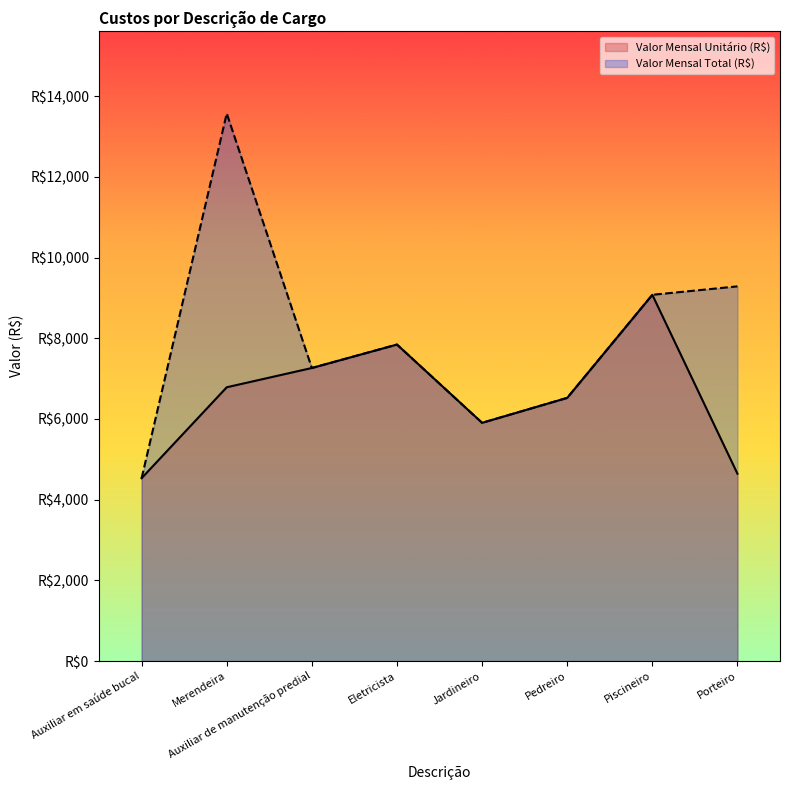

Reading right to left, transcribe all the data shown in this chart.

Valor Mensal Unitário (R$): Porteiro=4643.8	Piscineiro=9078.5	Pedreiro=6523.6	Jardineiro=5905.4	Eletricista=7845.3	Auxiliar de manutenção predial=7264.2	Merendeira=6786.6	Auxiliar em saúde bucal=4532.9
Valor Mensal Total (R$): Porteiro=9287.7	Piscineiro=9078.5	Pedreiro=6523.6	Jardineiro=5905.4	Eletricista=7845.3	Auxiliar de manutenção predial=7264.2	Merendeira=13573.2	Auxiliar em saúde bucal=4532.9